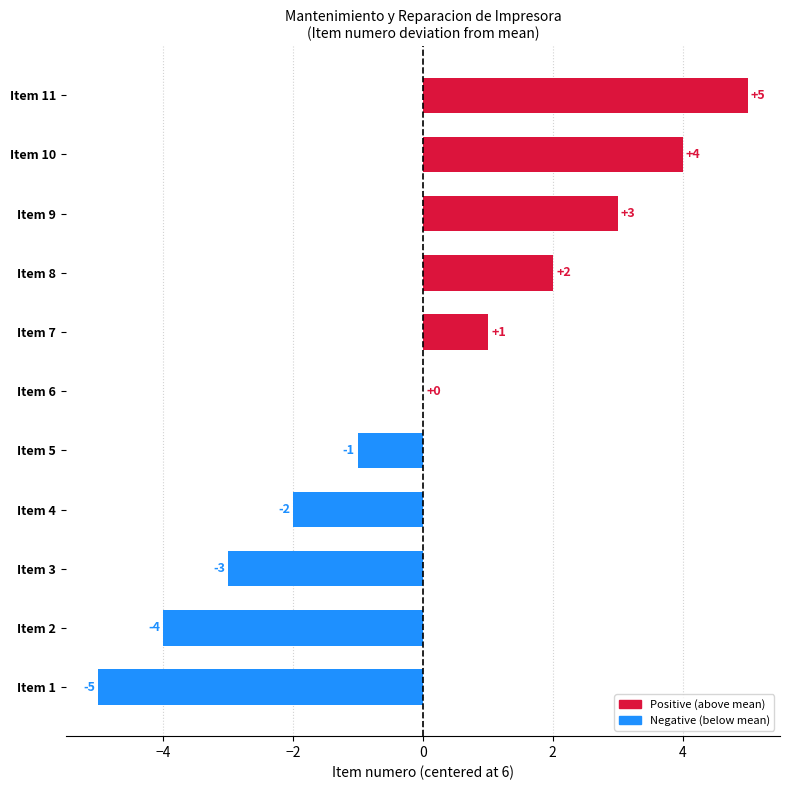

What is the greatest value displayed?

5